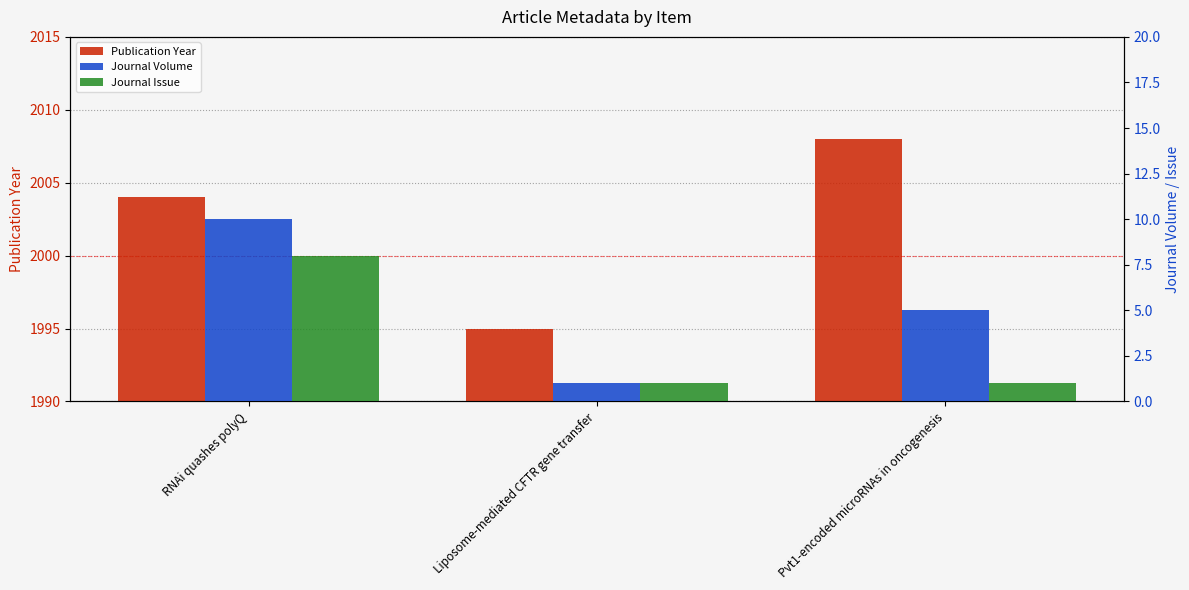

How many bars are there in each group?

3